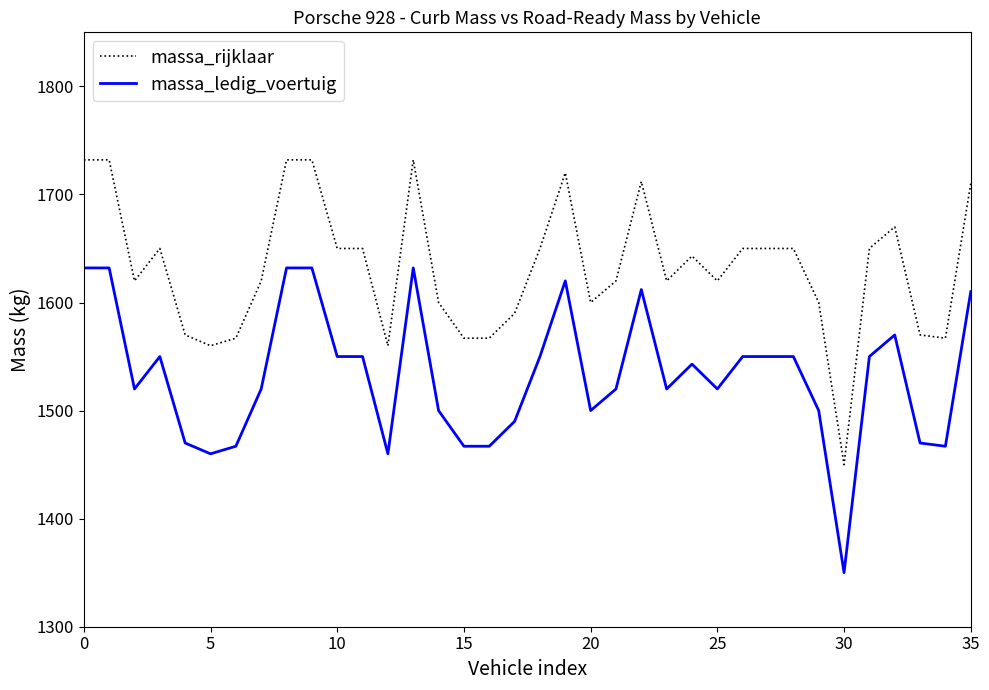

What is the minimum value shown in the chart?

1350